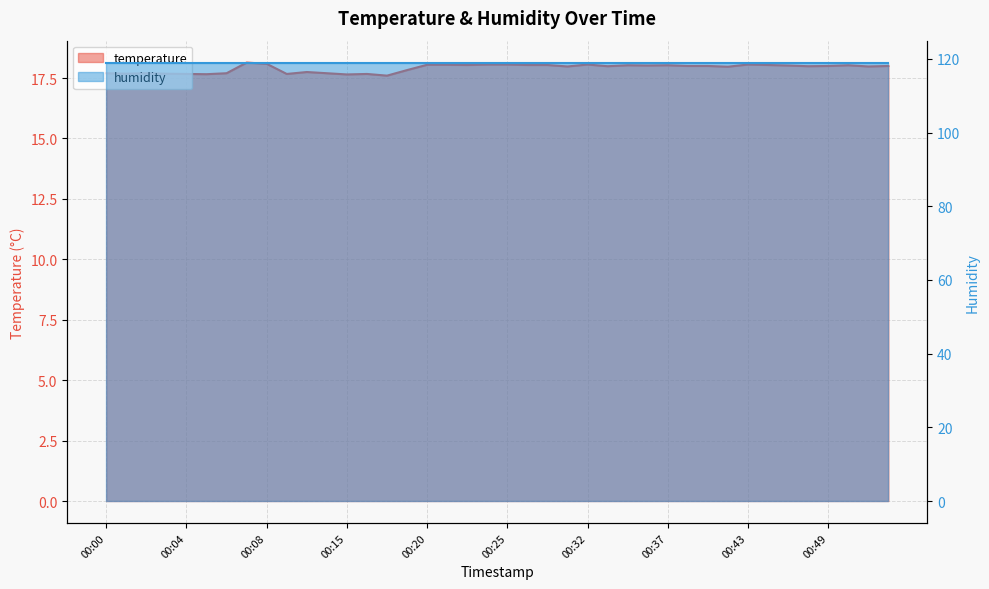

At which category does the chart reach its peak across all series?

00:07